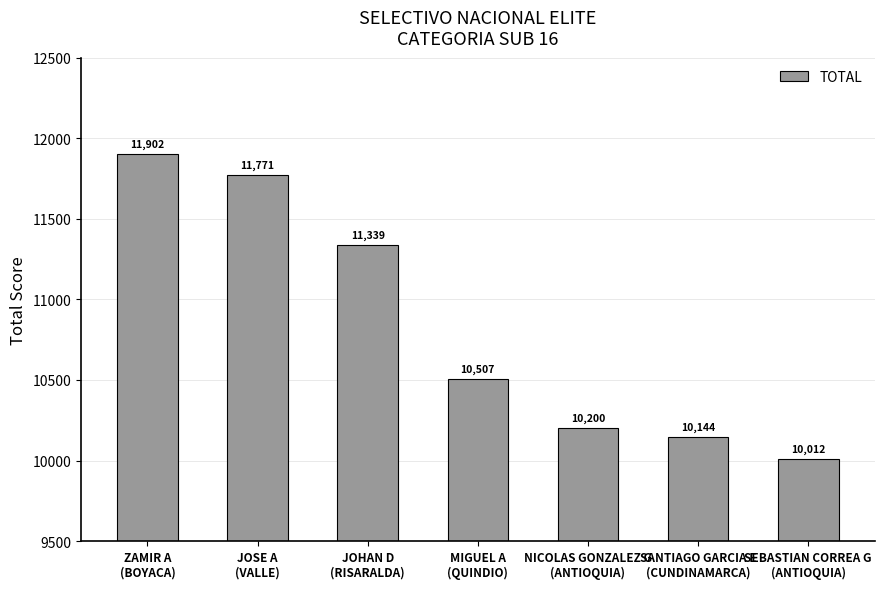

Which label corresponds to the largest value in the chart?

ZAMIR A
(BOYACA)